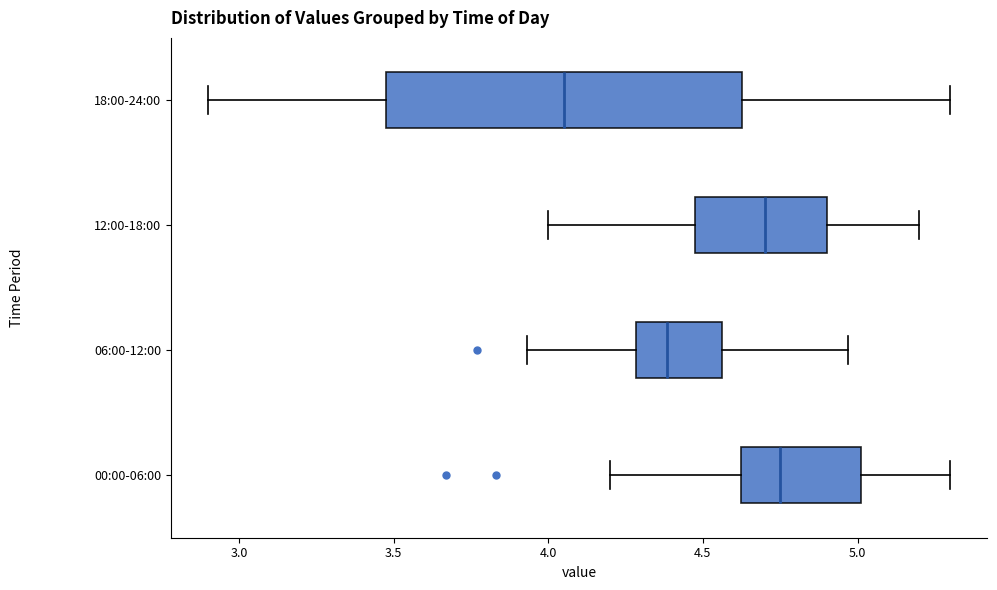

Reading bottom to top, transcribe this box plot: for each box, give where its median line is, the range the box spans, and where its two whiskers end, as read against the x-axis. The values are not printed on the chart, so give them approximately, as read against the axis.

00:00-06:00: median 4.75, box 4.60 to 5.00, whiskers 4.20 to 5.30
06:00-12:00: median 4.40, box 4.30 to 4.55, whiskers 3.95 to 4.95
12:00-18:00: median 4.70, box 4.50 to 4.90, whiskers 4.00 to 5.20
18:00-24:00: median 4.05, box 3.50 to 4.65, whiskers 2.90 to 5.30